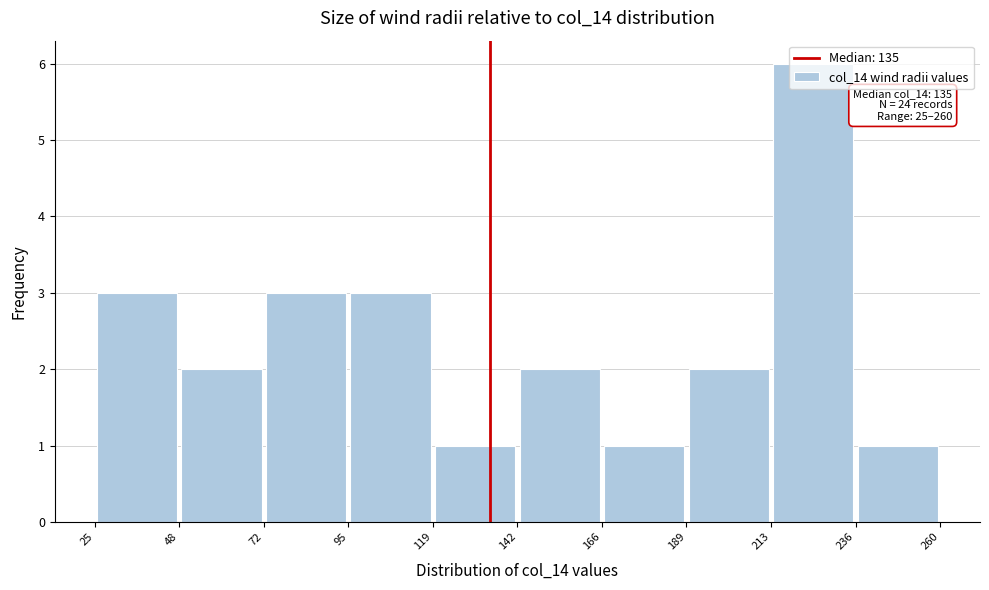

Over which range of the x-axis is the bar tallest?

213 to 236